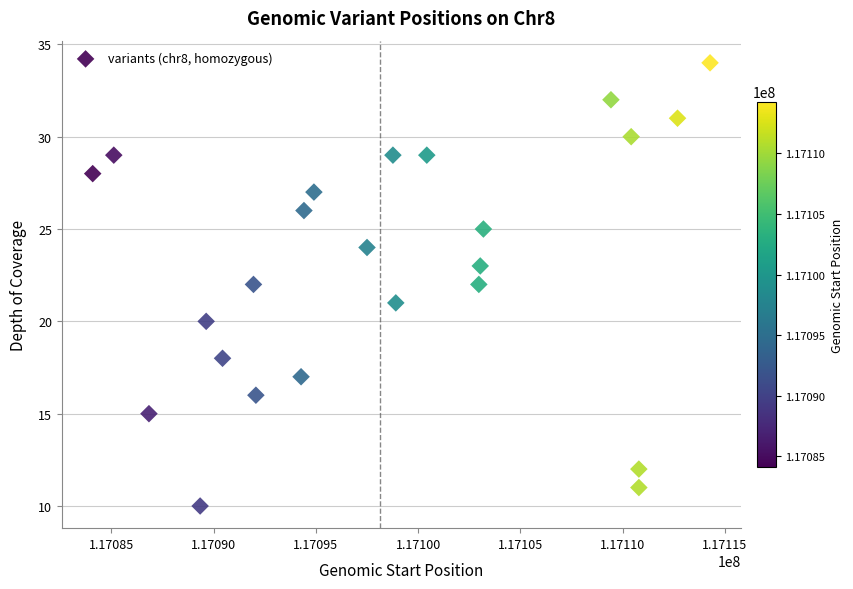

What is the range of X values (max minus min)?

30195